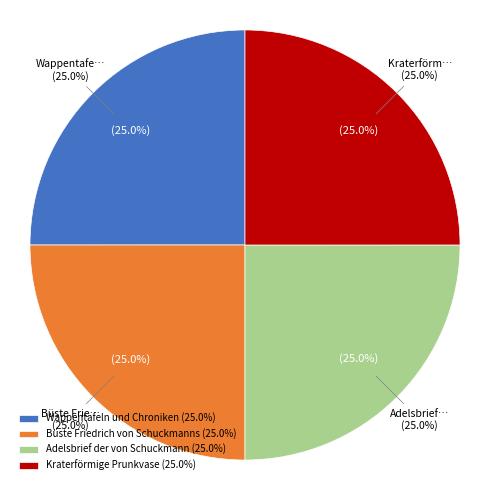

Does Kraterförmige Prunkvase represent more than half of the total?

No